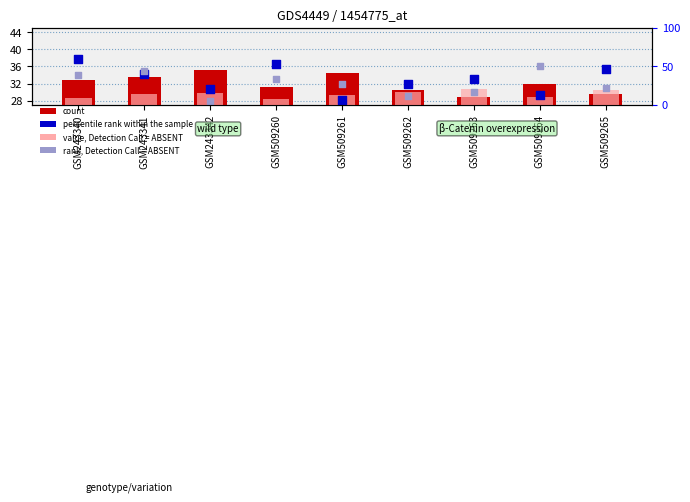

Which series reaches the minimum Y coordinate?

value, Detection Call = ABSENT